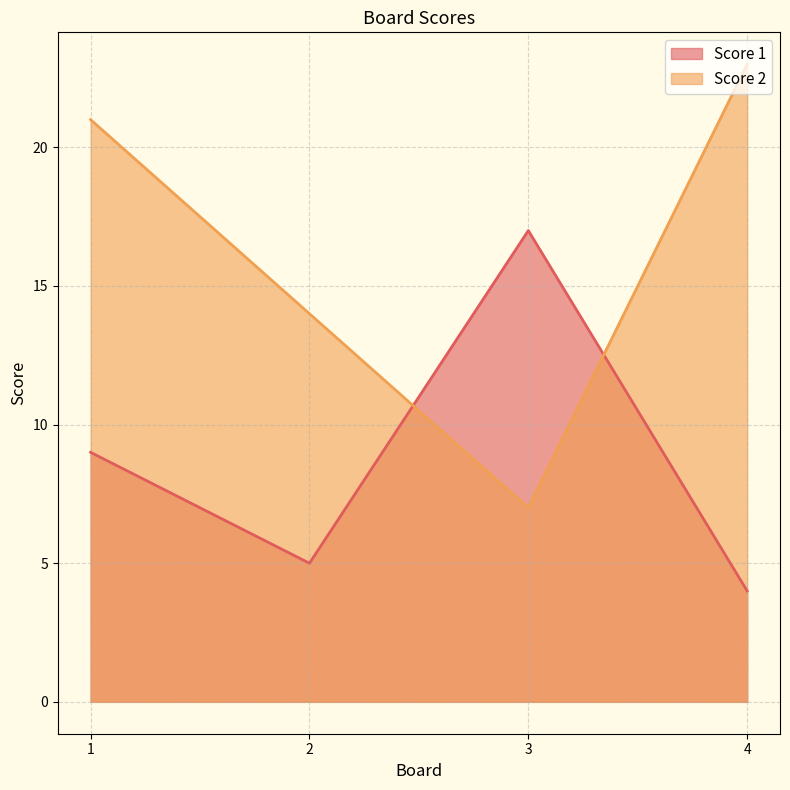

At how many categories does at least one series exceed 20?

2